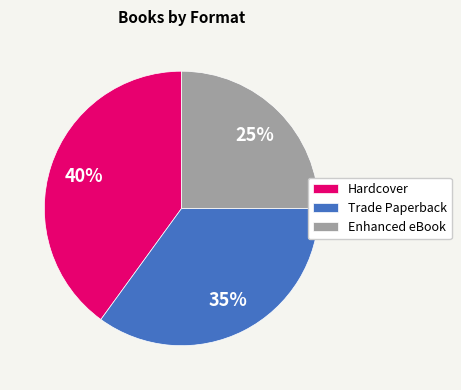

True or false: Trade Paperback accounts for 35% of the total.

True